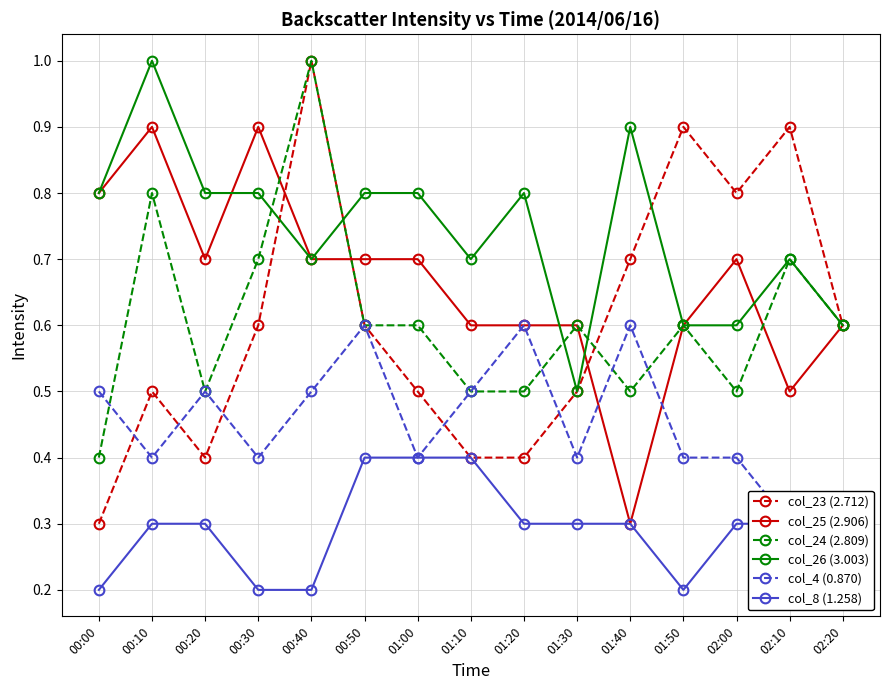

Does the chart have visible grid lines?

Yes